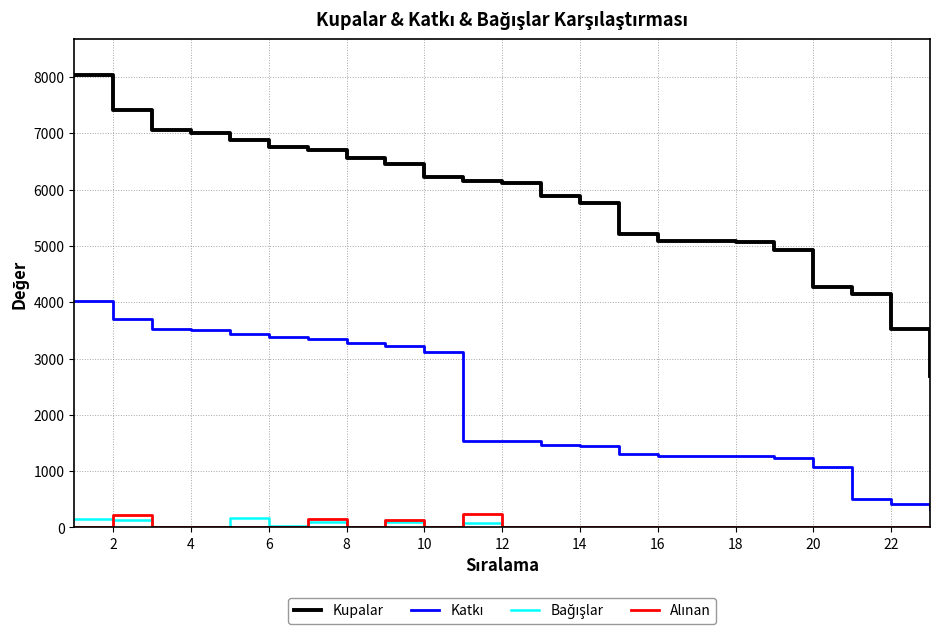

Which series has the largest range (max minus min)?

Kupalar